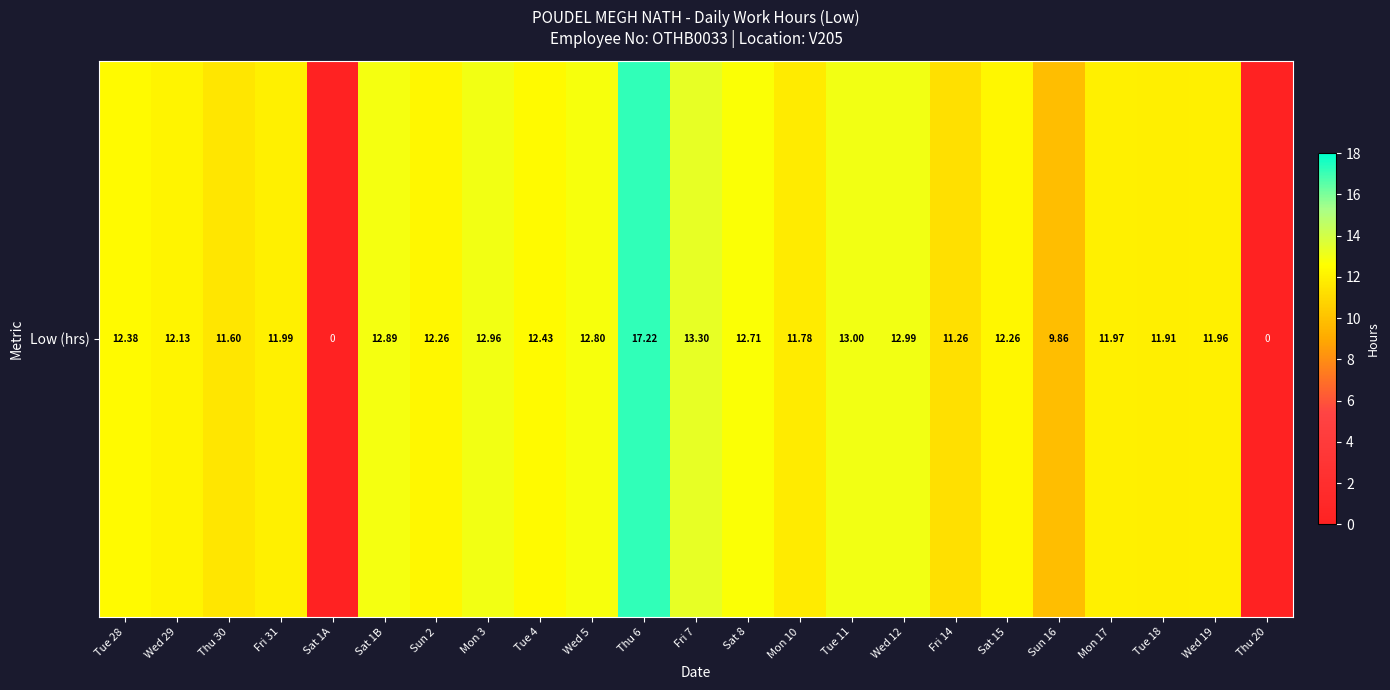

What is the change in value from Wed 29 to Thu 30?

-0.5